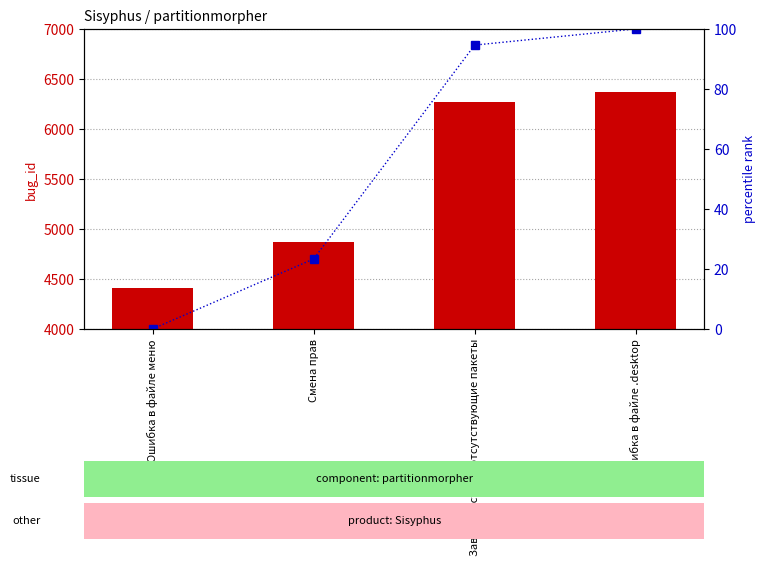

At which label does bug_id reach its minimum?

Ошибка в файле меню